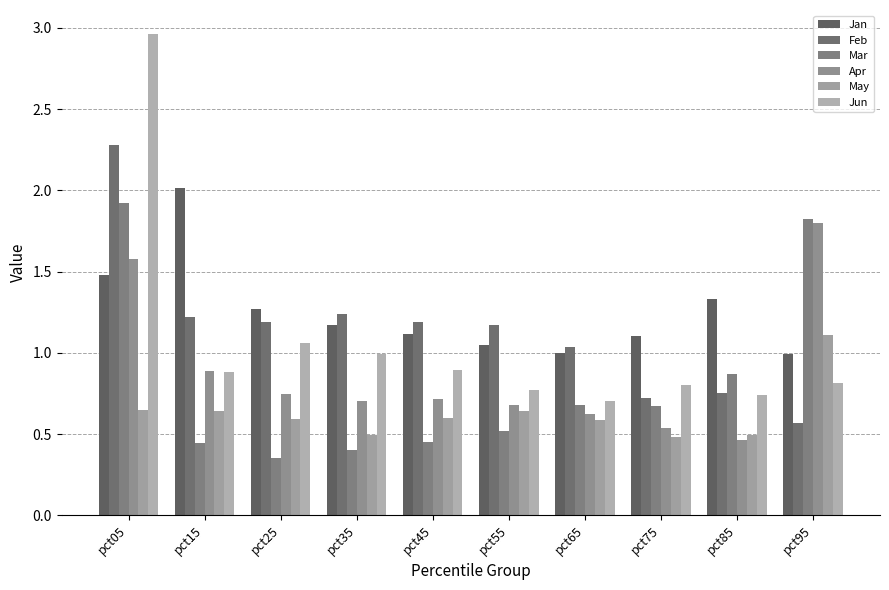

How many data points in Feb are less than 1?

3